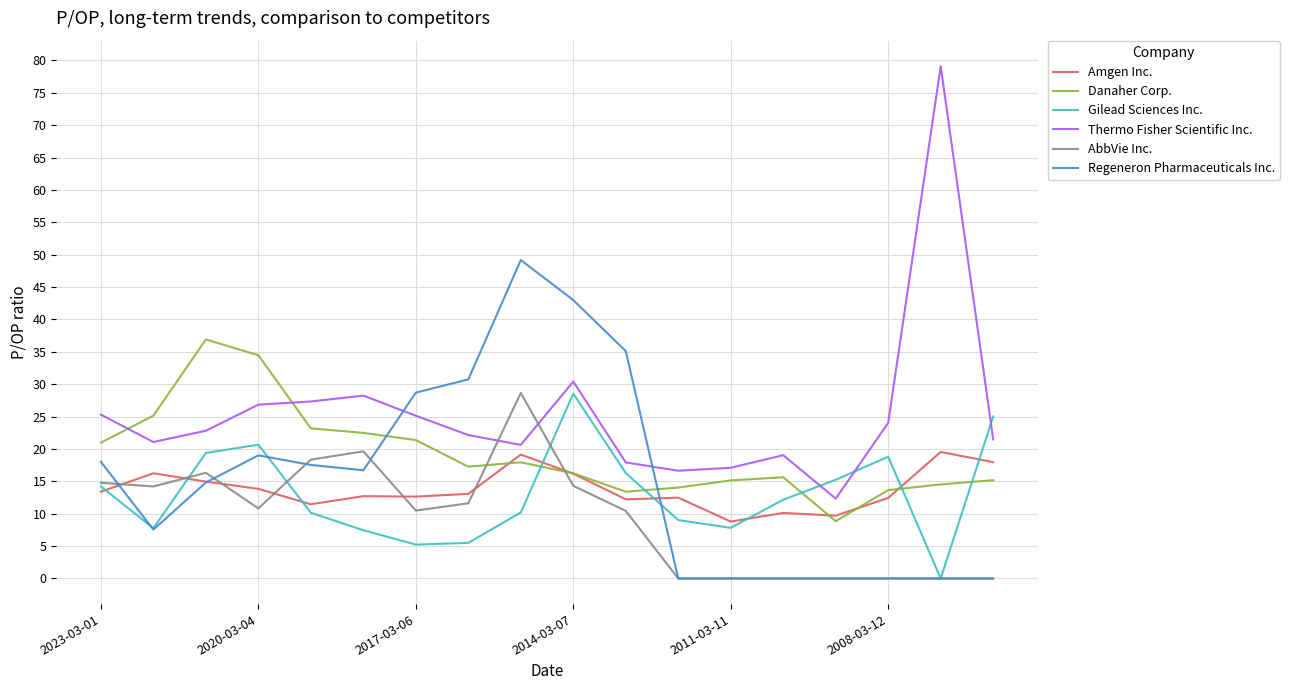

Which series has the largest total across all categories?

Thermo Fisher Scientific Inc.